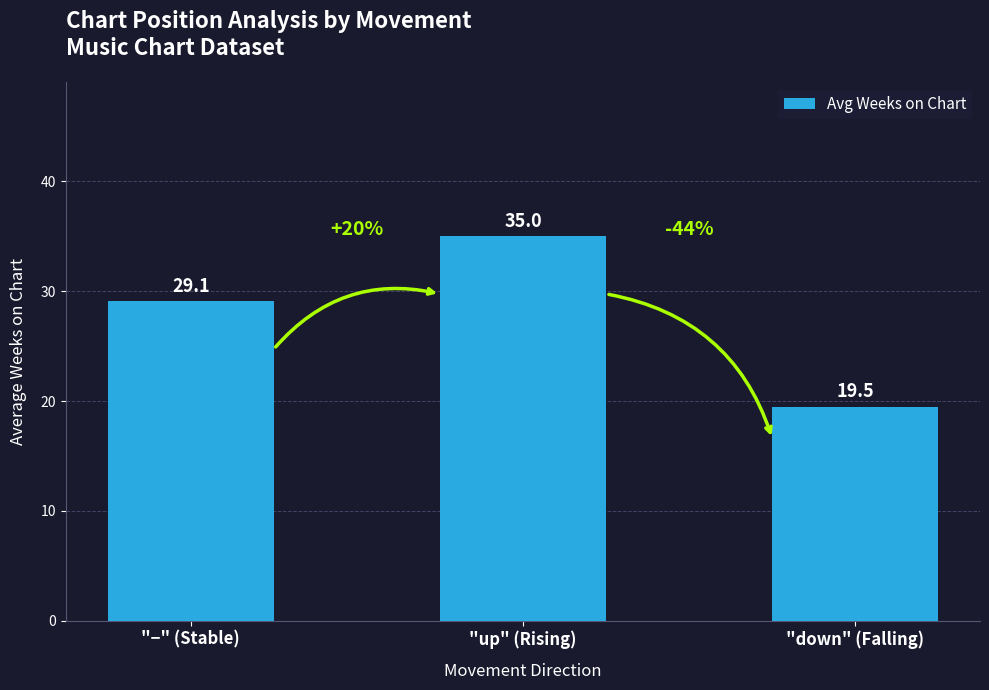

Rank the categories by value from lowest to highest.

"down" (Falling), "−" (Stable), "up" (Rising)